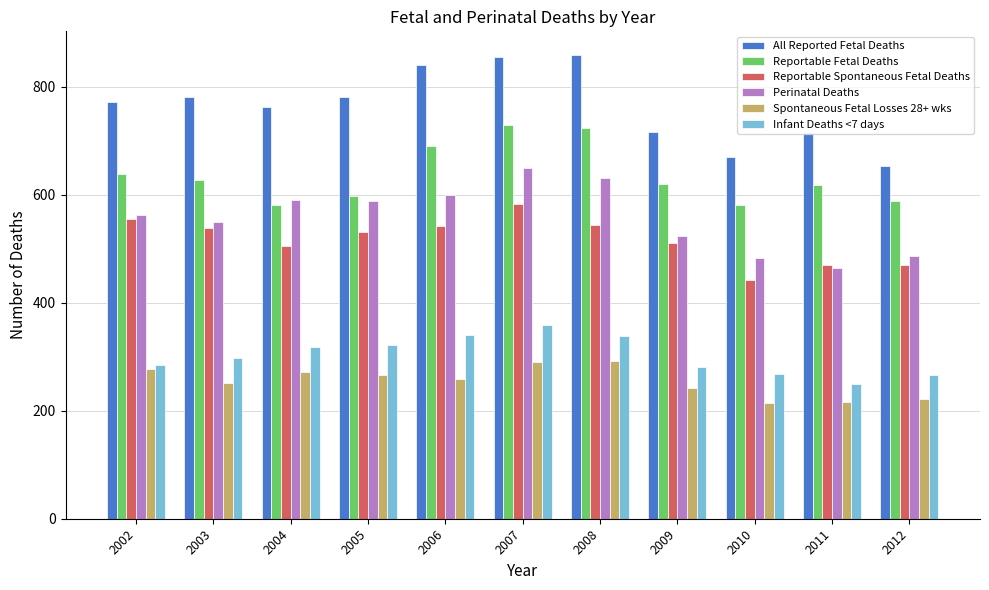

True or false: Infant Deaths <7 days has a value of 94 at 2010.

False